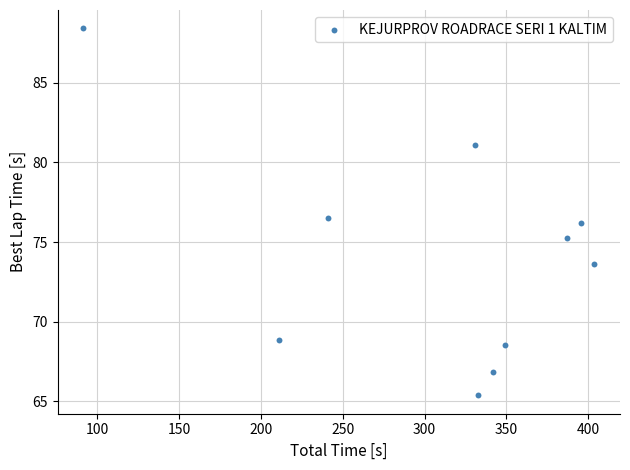

What is the average Y value?

74.1